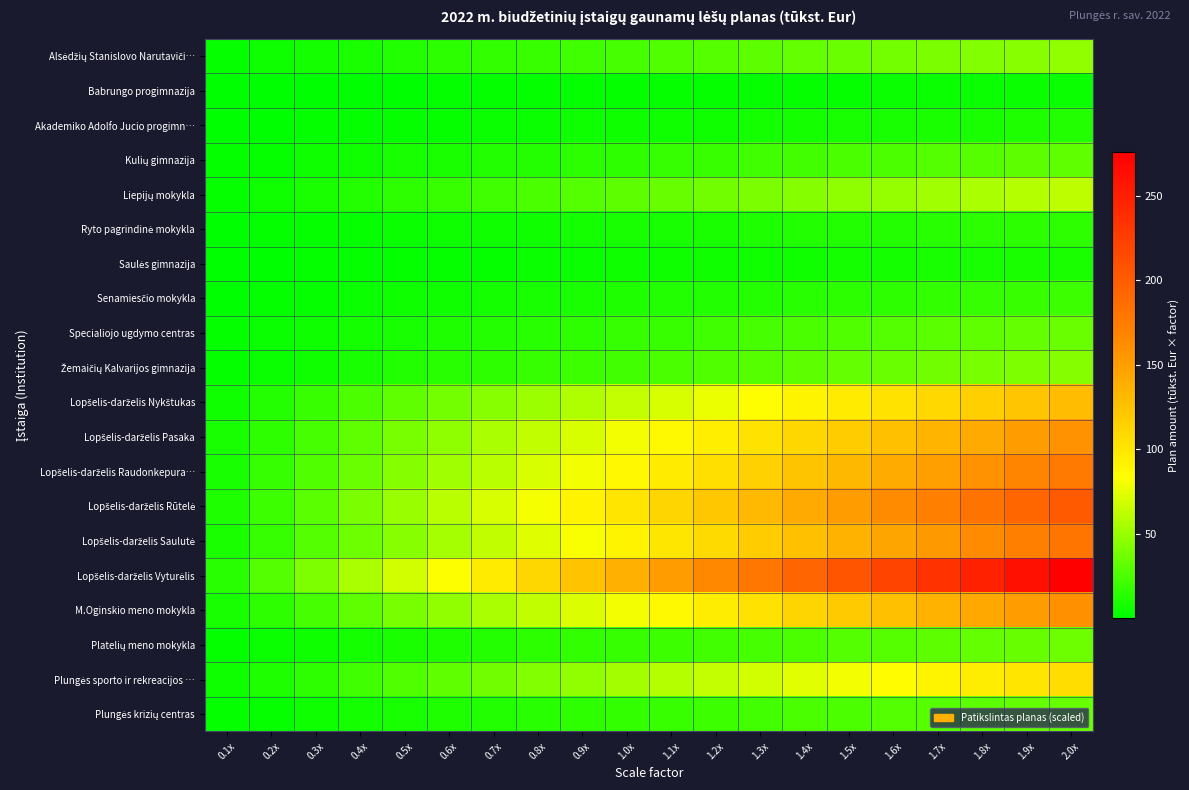

Count the number of categories in the chart.

20